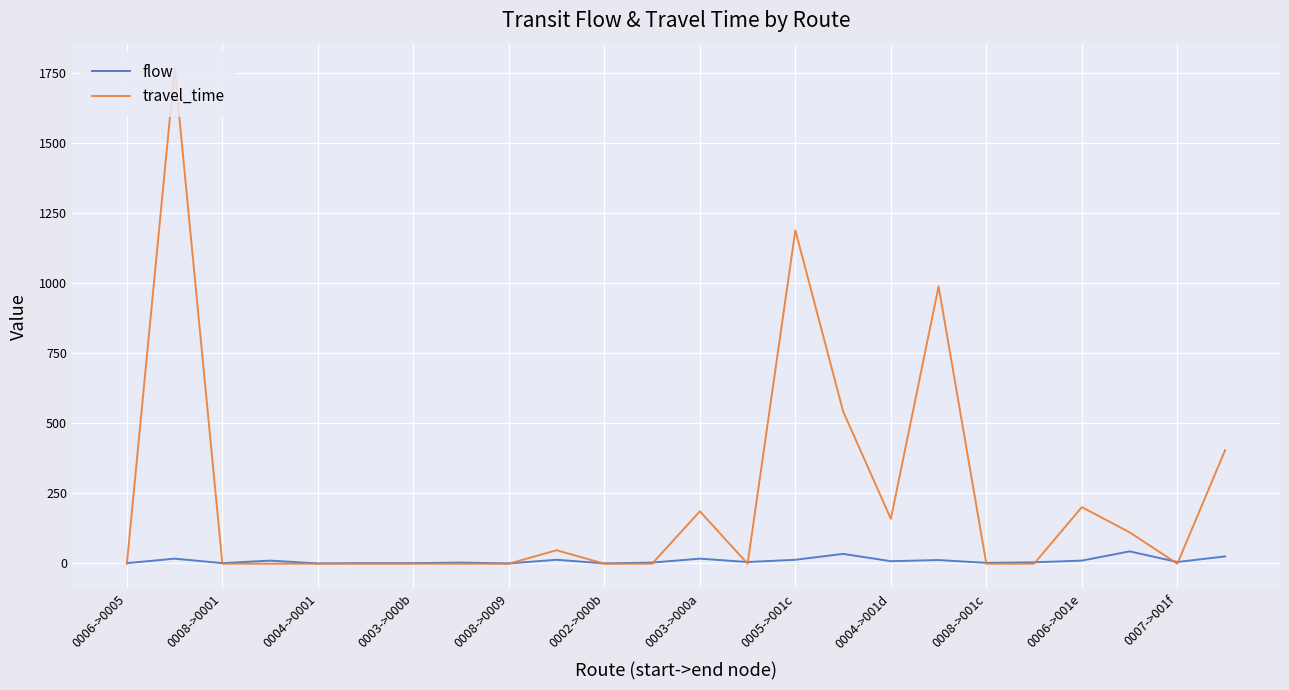

Which series has the largest range (max minus min)?

travel_time